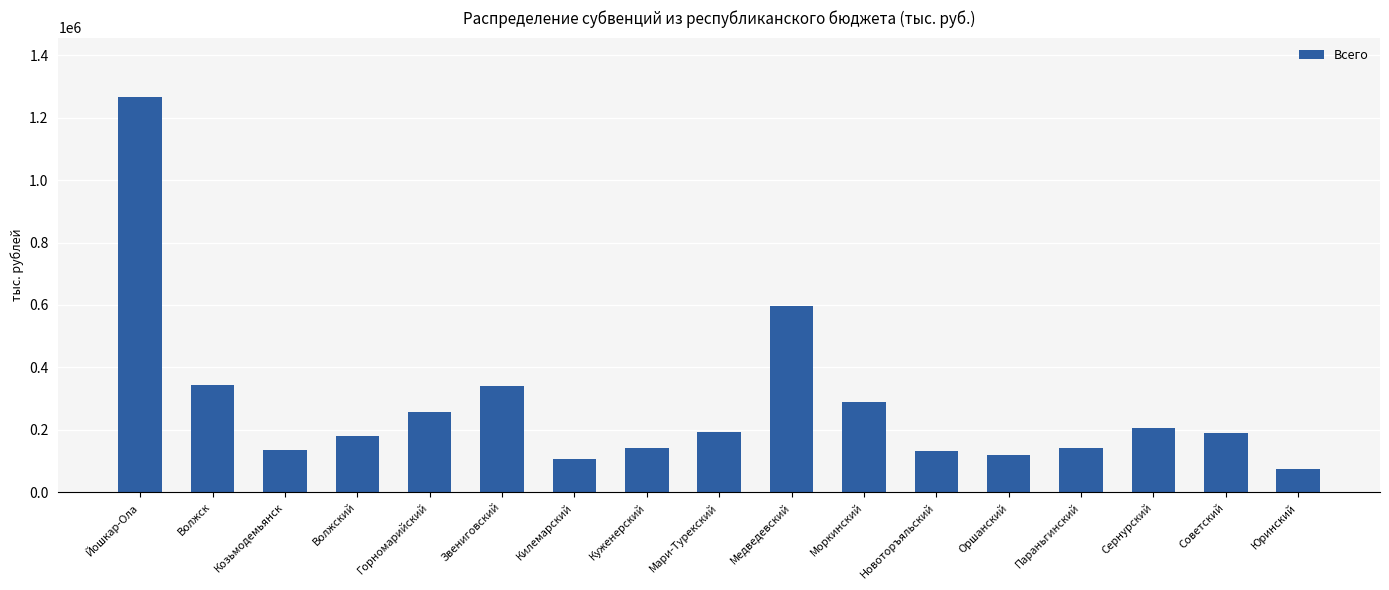

What is the sum of the values at Новоторъяльский and Оршанский?

249438.8